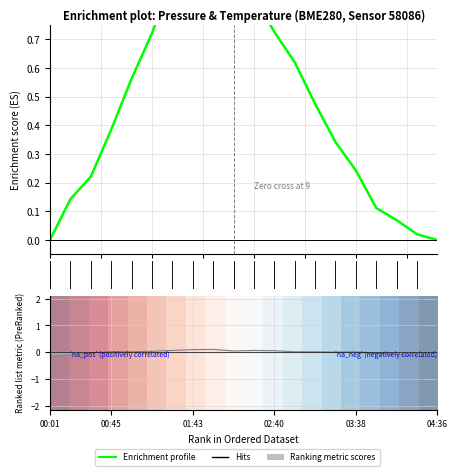

What is the sum of the Enrichment profile values at 9 and 10?

1.9